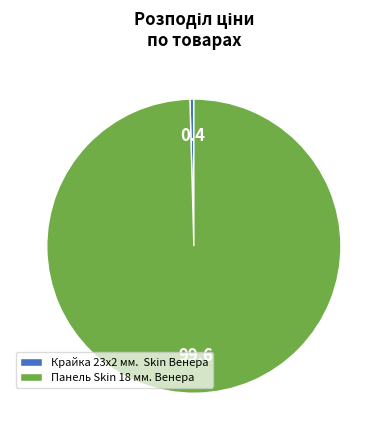

Count the number of slices in the pie.

2